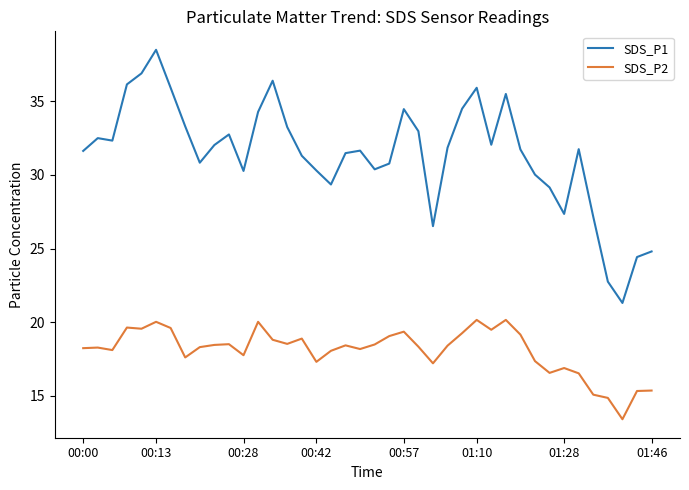

Which series has the largest total across all categories?

SDS_P1